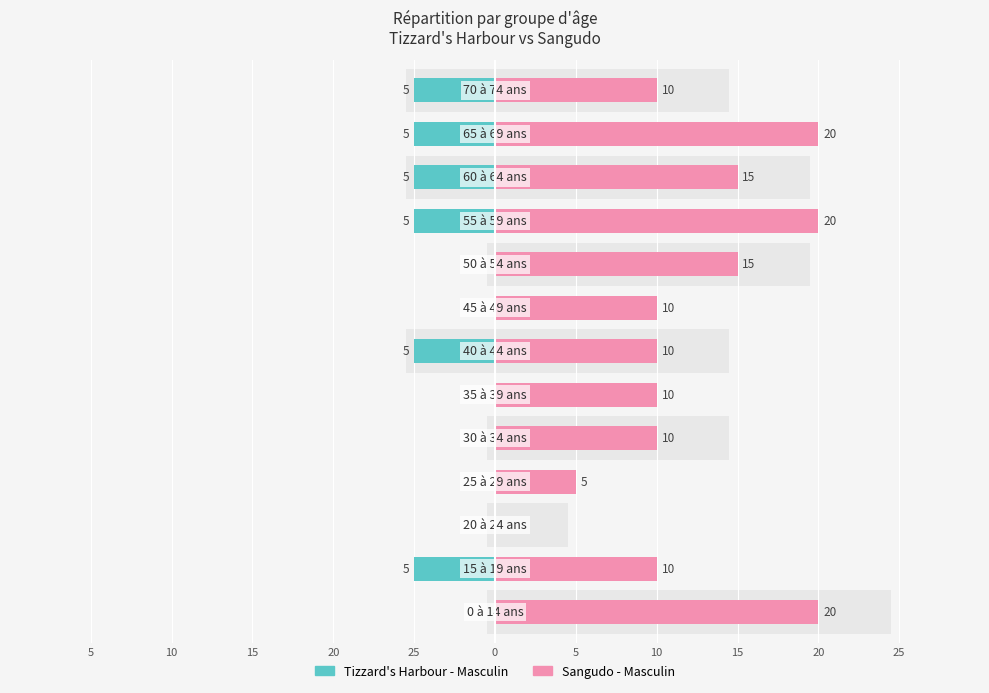

The Sangudo - Masculin series shows 5 at 20. True or false?

False